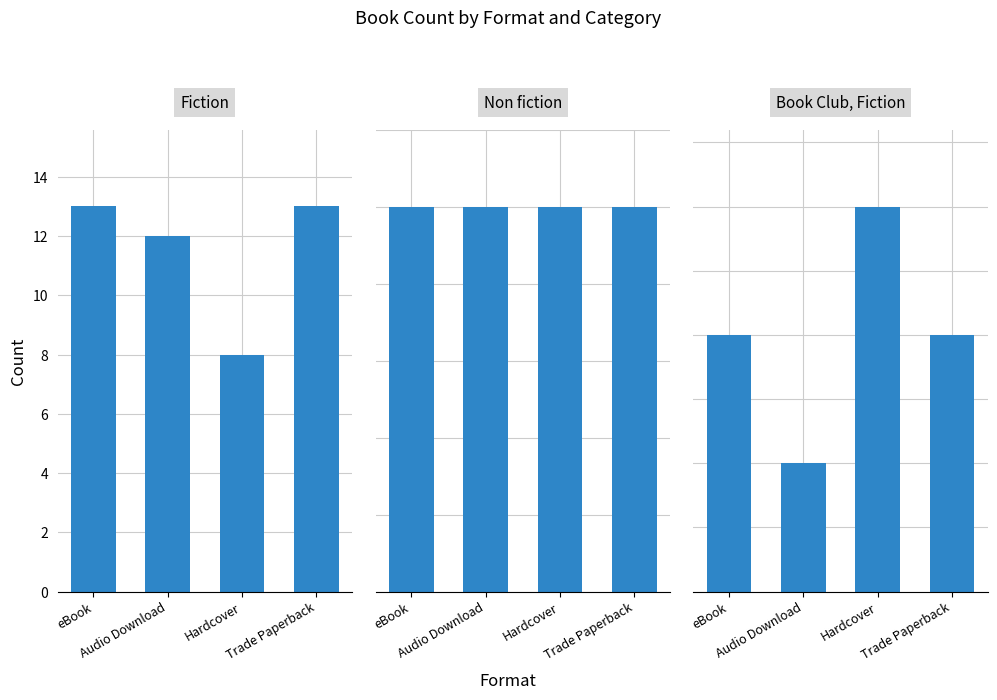

What is the label of the 4th bar from the left?

Trade Paperback